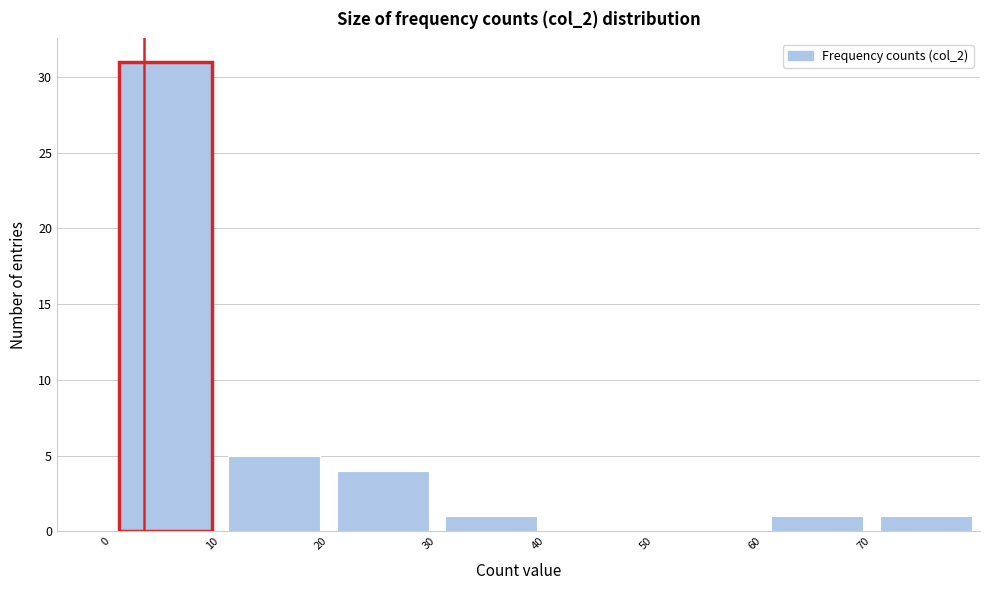

Over which range of the x-axis is the bar tallest?

0 to 10